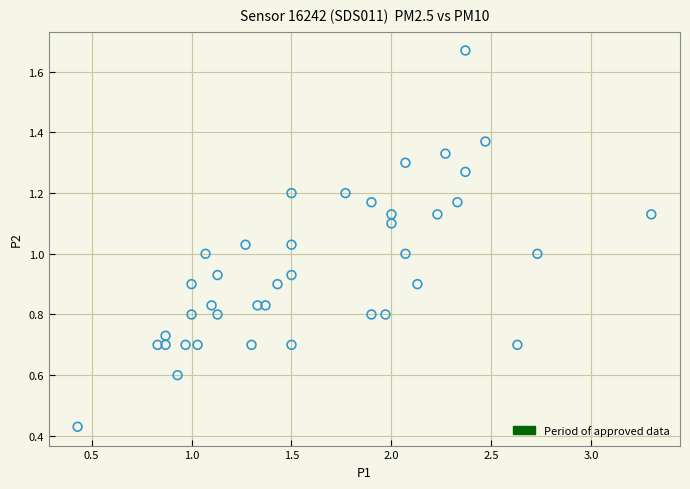

What is the range of X values (max minus min)?

2.9